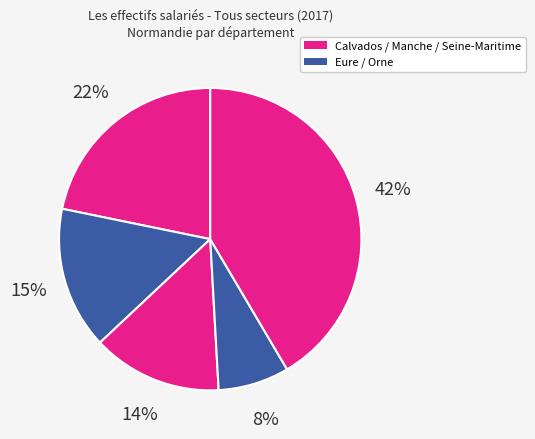

How many slices are in this pie chart?

5